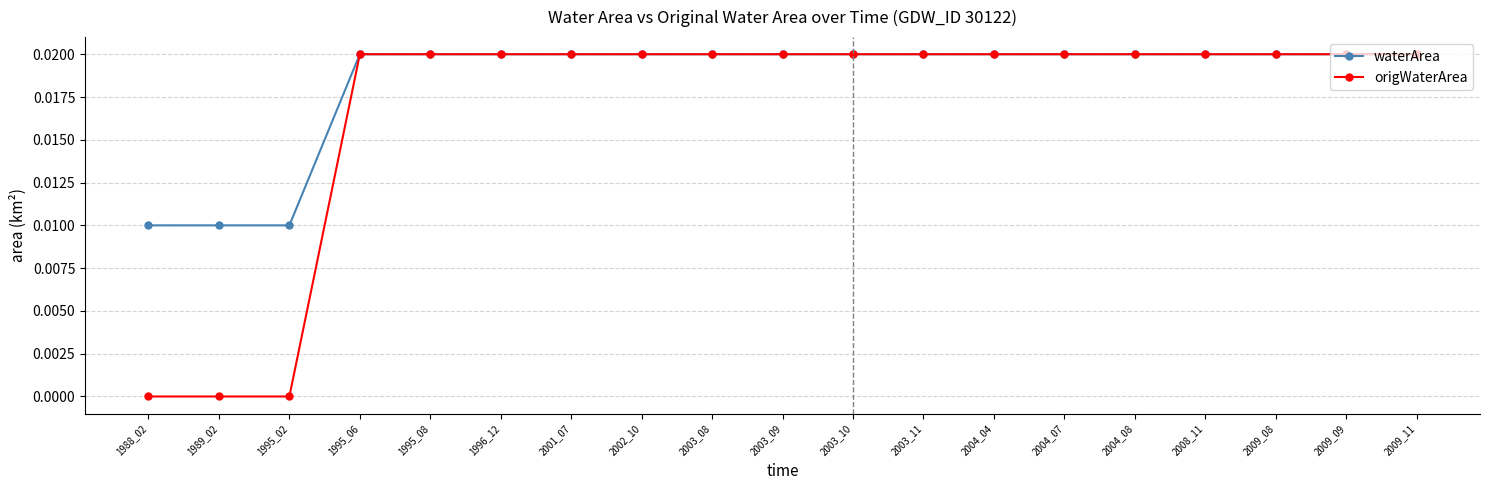

List the series in order of their overall mean, highest first.

waterArea, origWaterArea